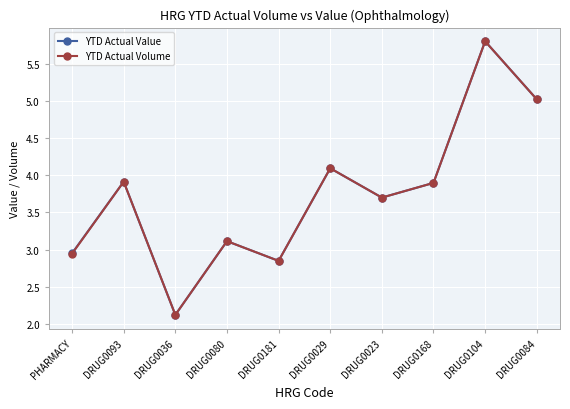

What is the difference between the second highest and second lowest values in the YTD Actual Value series?

2.2